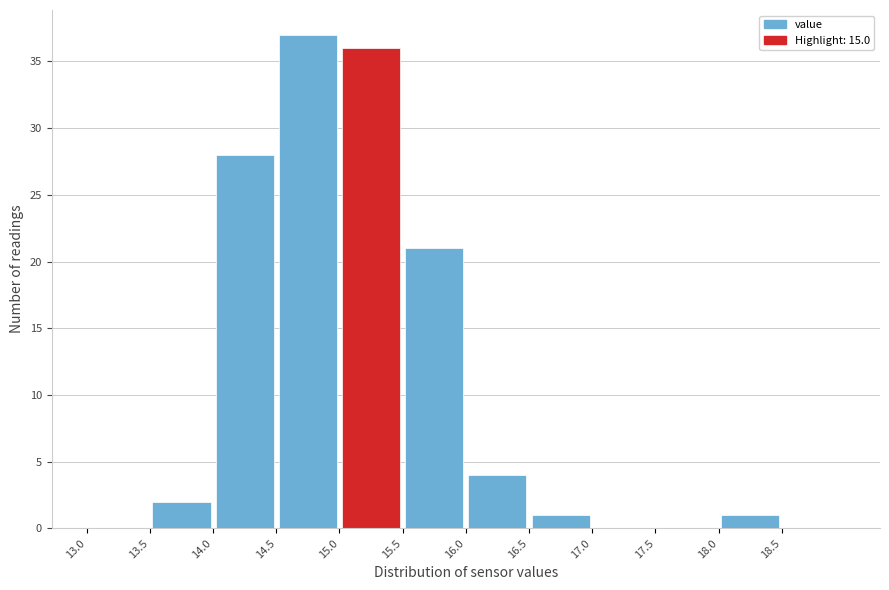

Over which range of the x-axis is the bar tallest?

14.5 to 15.0